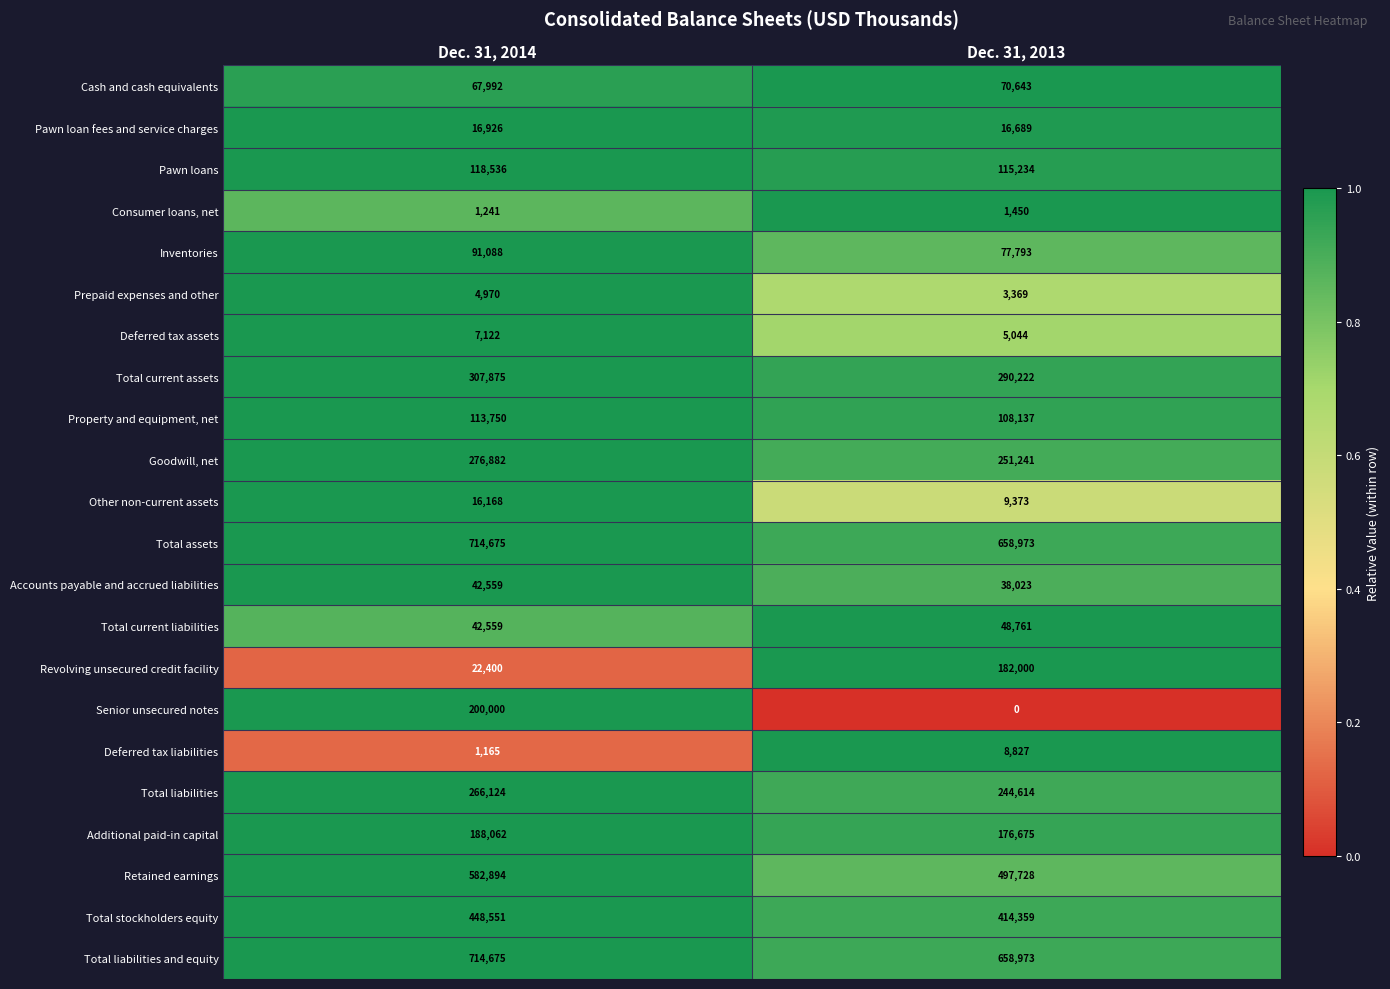

Which series changed the most between Dec. 31, 2014 and Dec. 31, 2013?

Senior unsecured notes